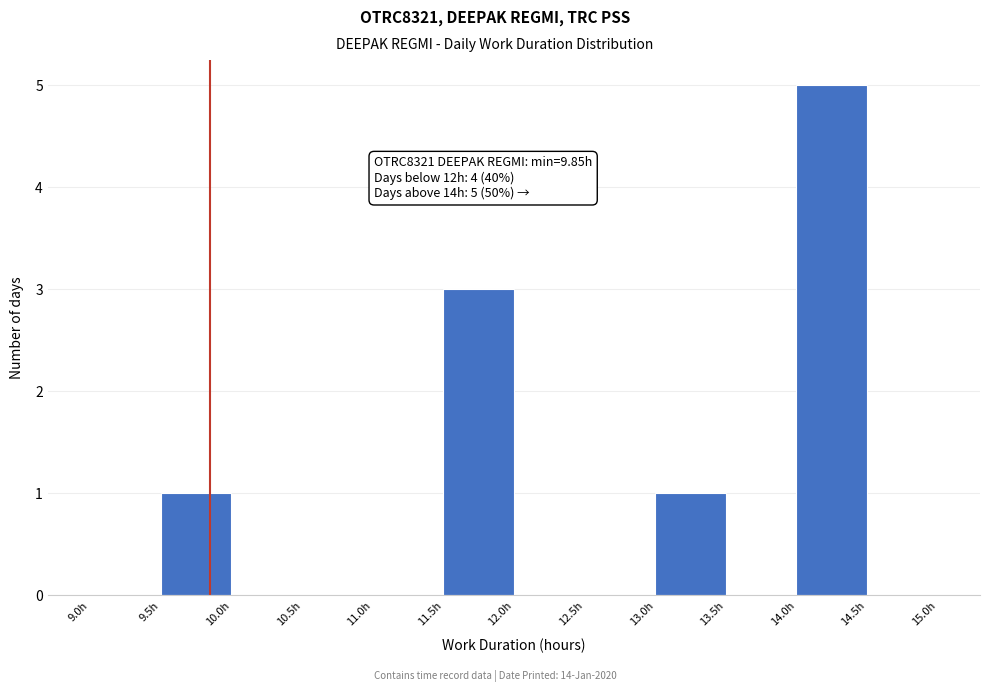

Which range on the x-axis has the tallest bar?

14.0 to 14.5